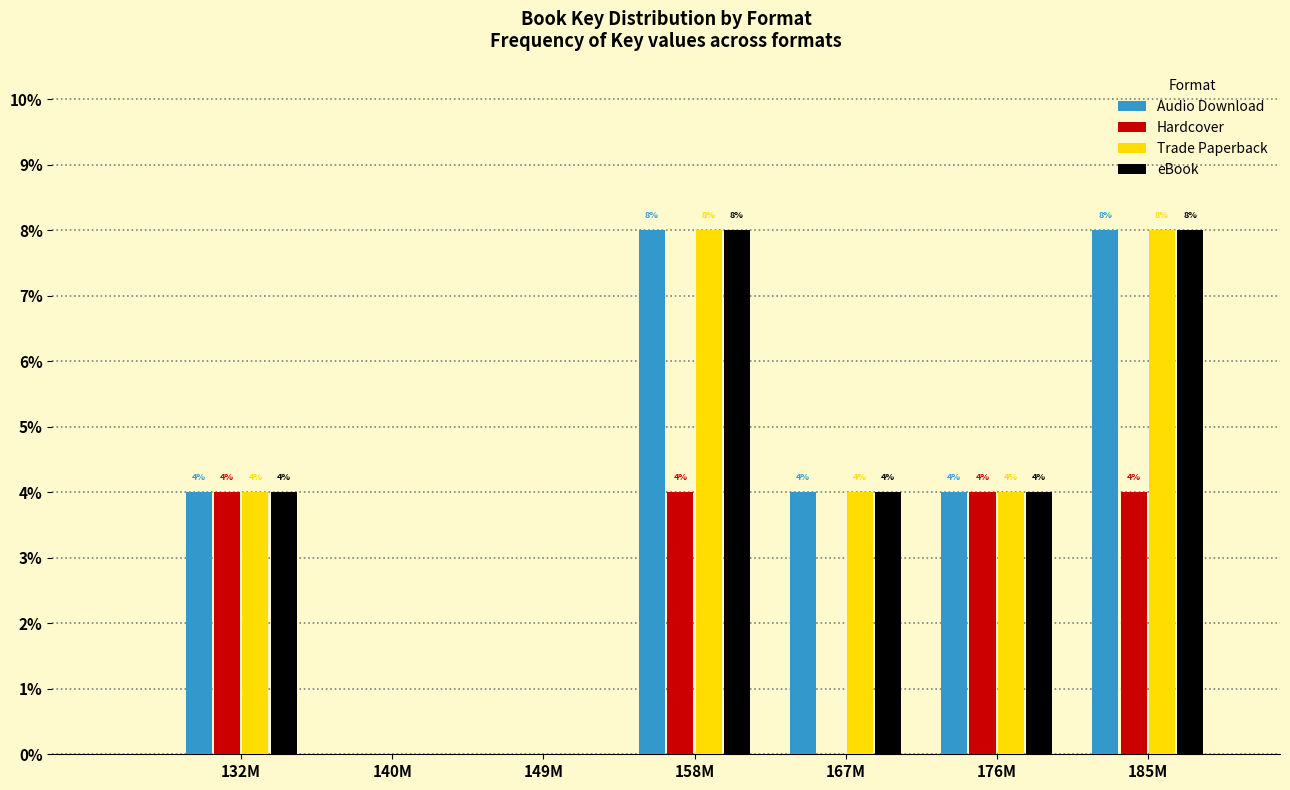

Reading right to left, what are all the values shown in this chart?

Audio Download: 185M=8	176M=4	167M=4	158M=8	149M=0	140M=0	132M=4
Hardcover: 185M=4	176M=4	167M=0	158M=4	149M=0	140M=0	132M=4
Trade Paperback: 185M=8	176M=4	167M=4	158M=8	149M=0	140M=0	132M=4
eBook: 185M=8	176M=4	167M=4	158M=8	149M=0	140M=0	132M=4